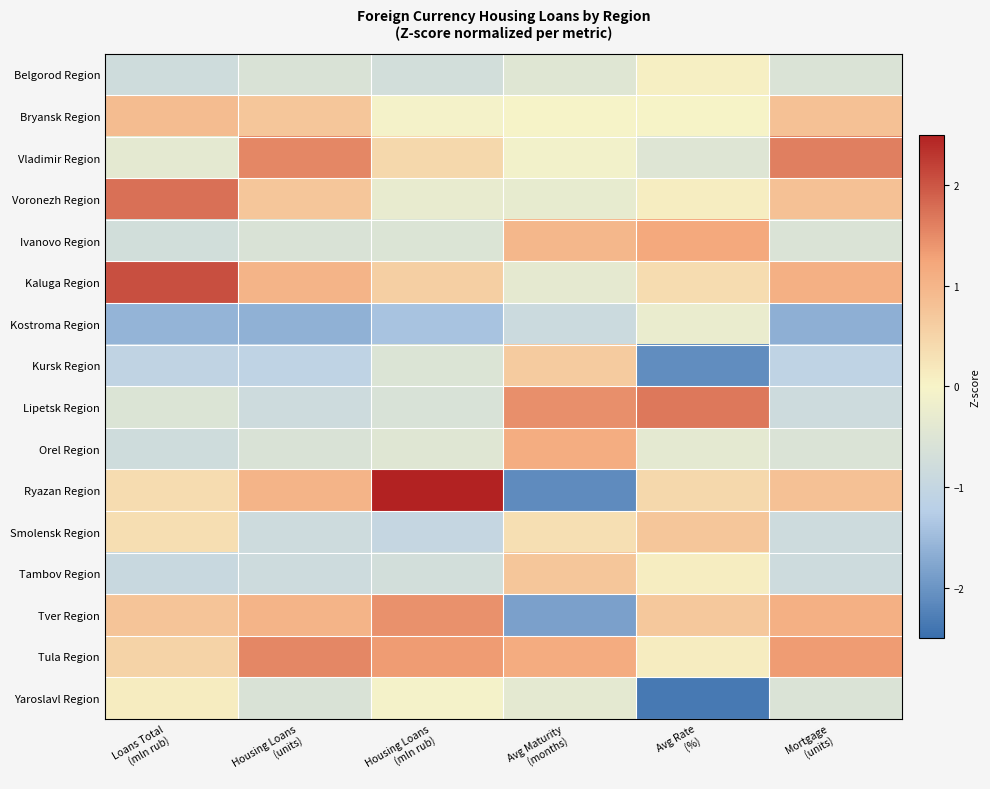

What is the maximum value shown in the chart?

2.5